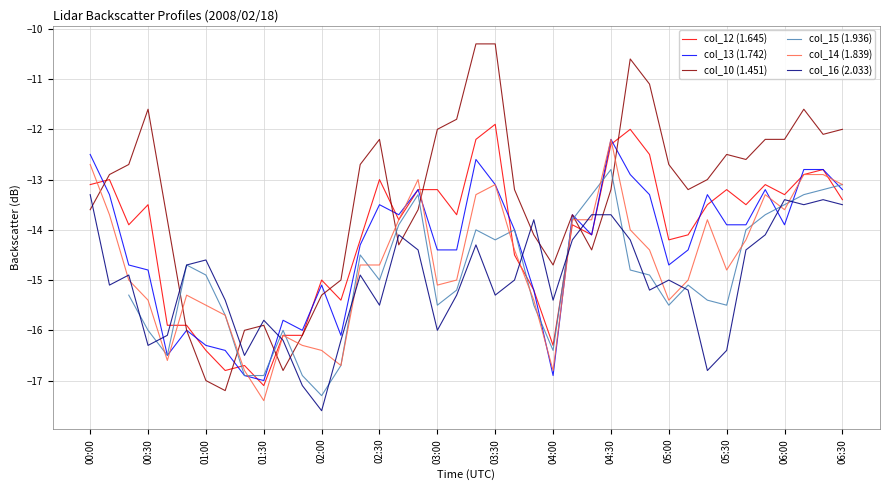

What is the total value across all series at 29?

-81.4